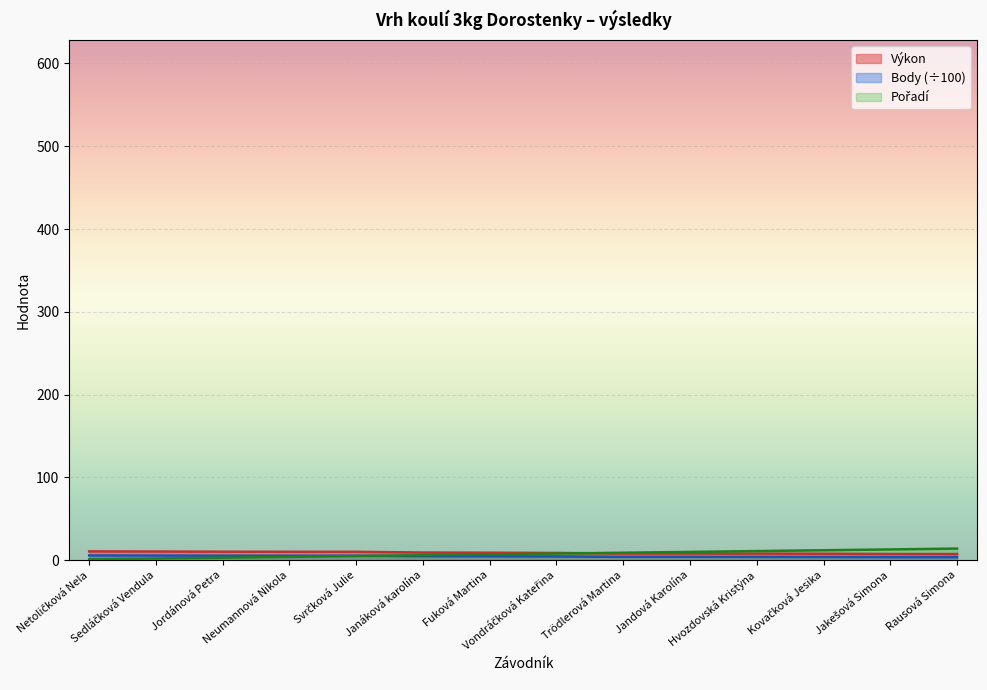

Read the Pořadí value at Rausová Simona.

14.0